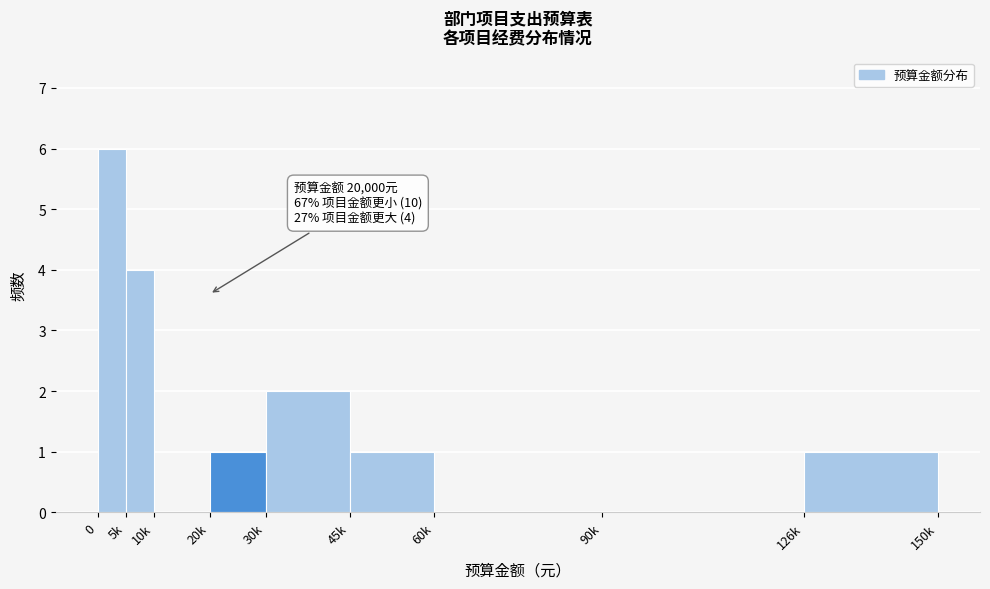

Reading right to left, what are all the values shown in this chart?

126k=1	90k=0	60k=0	45k=1	30k=2	20k=1	10k=0	5k=4	0=6